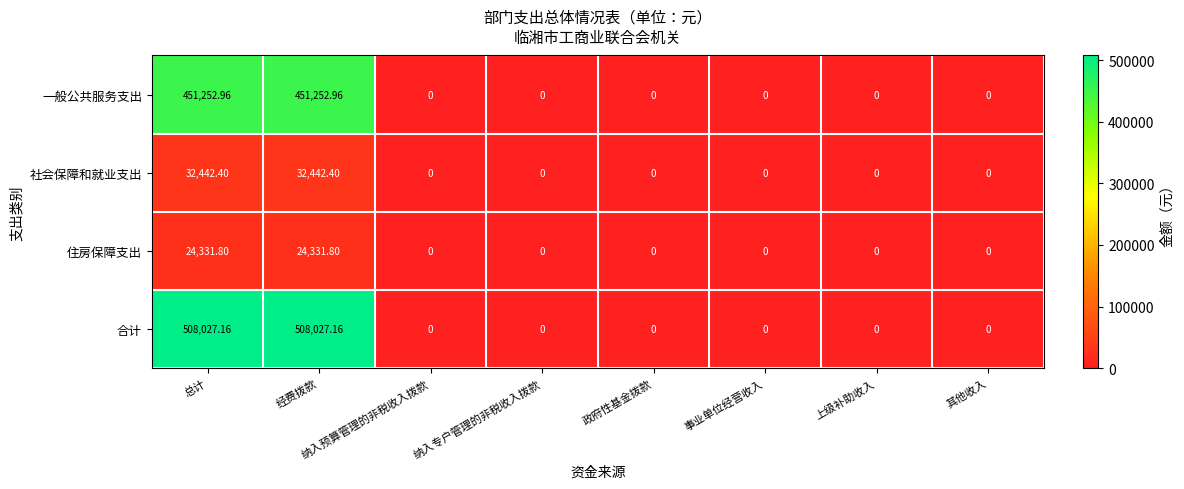

Which series has the largest range (max minus min)?

合计